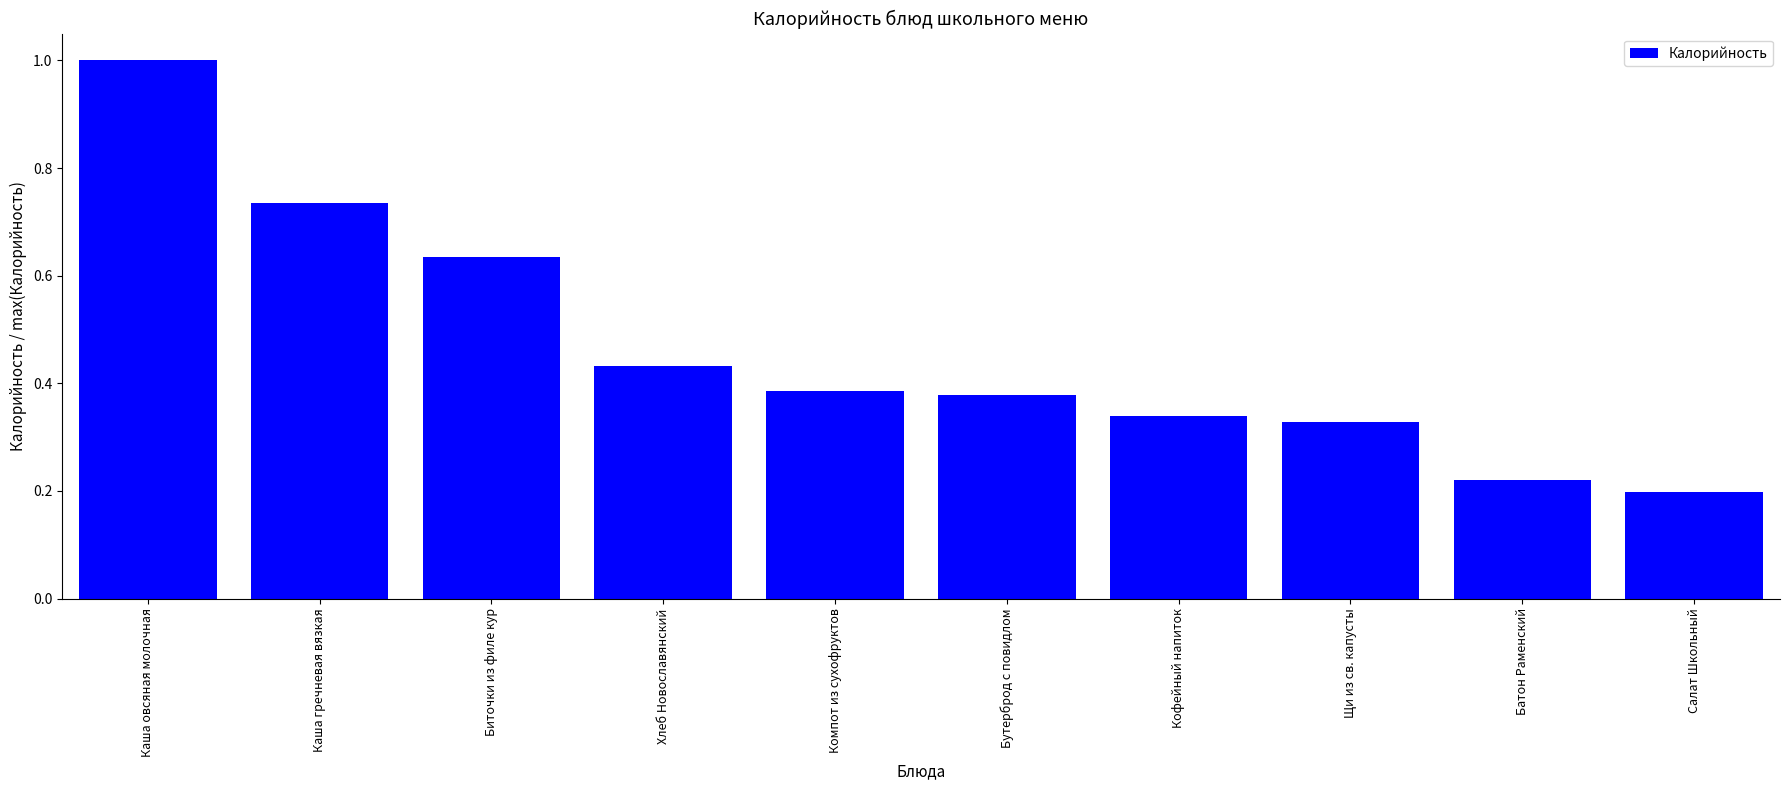

What is the sum of all values?

4.7